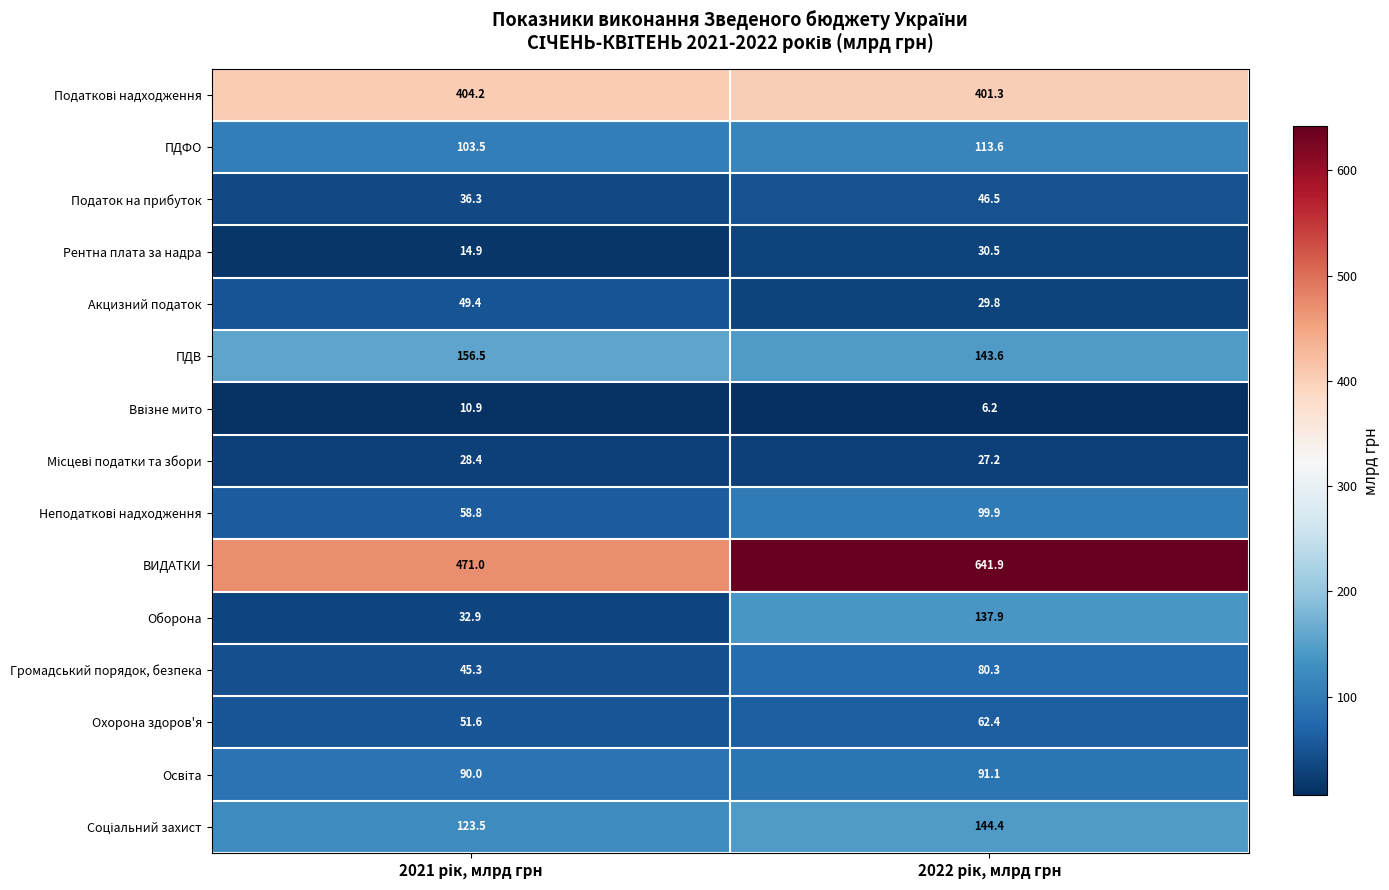

Which series has the largest range (max minus min)?

ВИДАТКИ